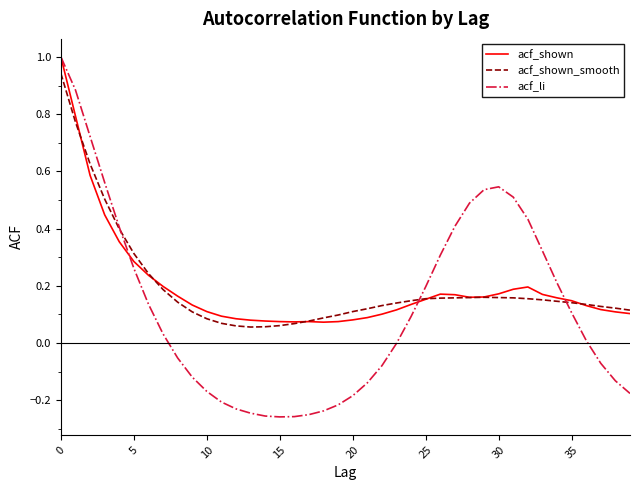

Which series has the widest spread of values?

acf_li